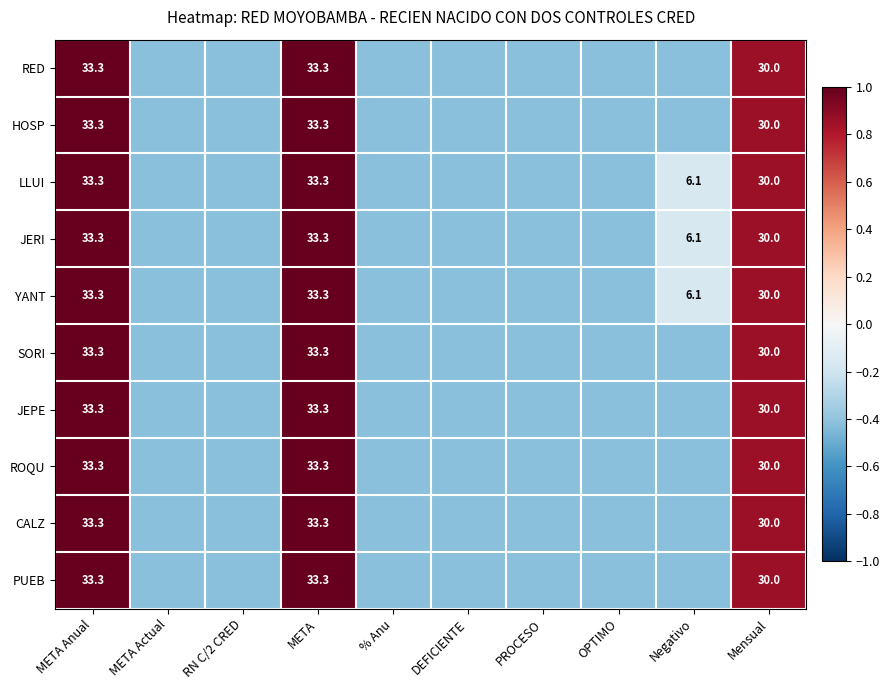

Which label corresponds to the smallest value in the chart?

META Actual